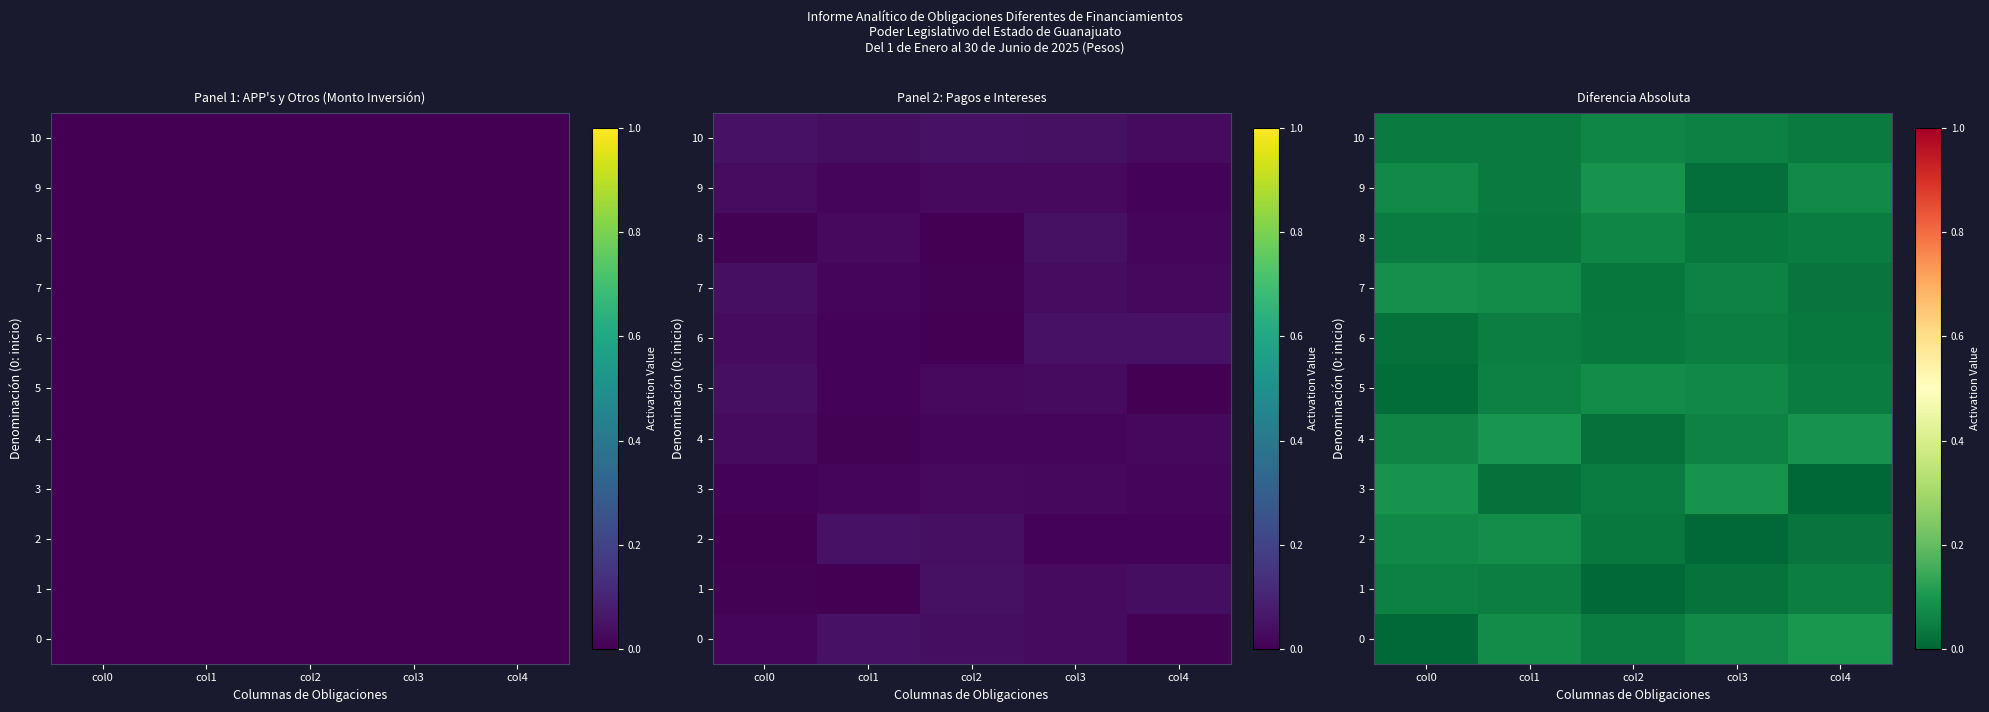

Which category has the lowest value across all series?

col4